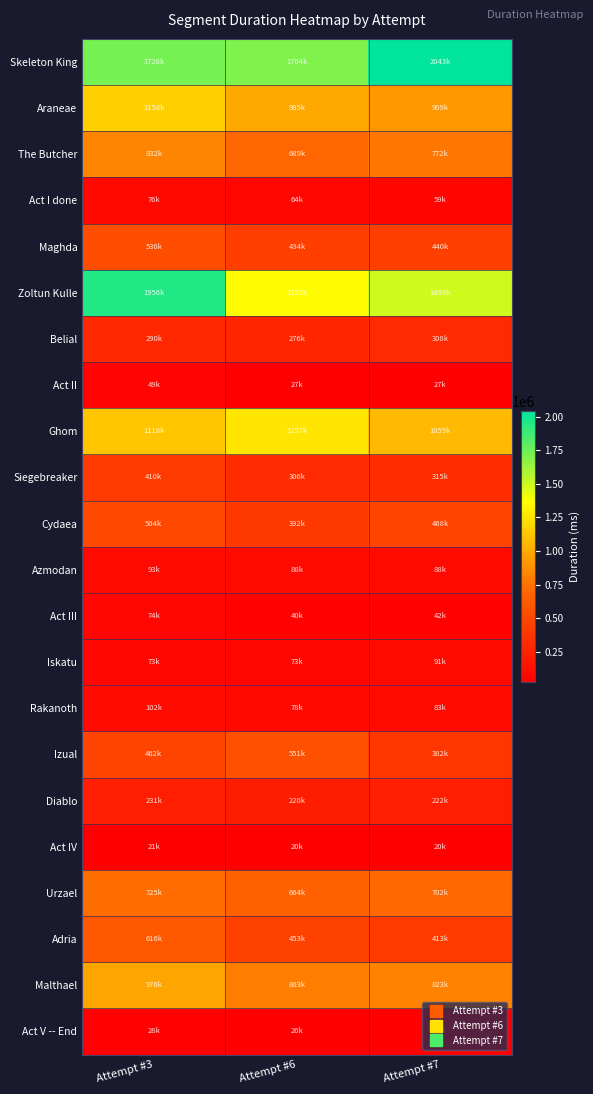

List the series in order of their peak value, lowest first.

Act IV, Act V -- End, Act II, Act III, Act I done, Iskatu, Azmodan, Rakanoth, Diablo, Belial, Siegebreaker, Cydaea, Maghda, Izual, Adria, Urzael, The Butcher, Malthael, Araneae, Ghom, Zoltun Kulle, Skeleton King